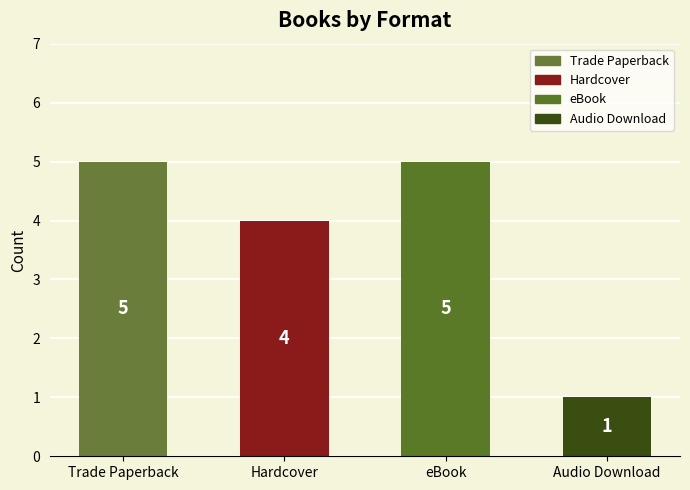

What is the difference between the values at Audio Download and Hardcover?

3